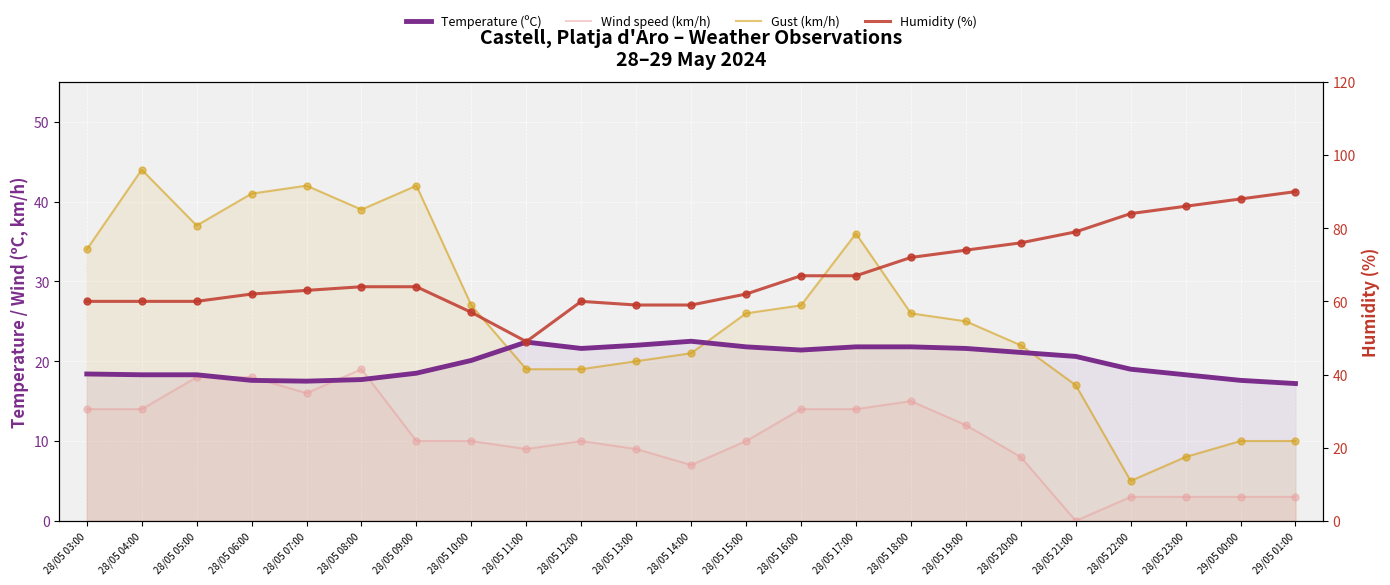

Which series contains the highest Y value?

Humidity (%)